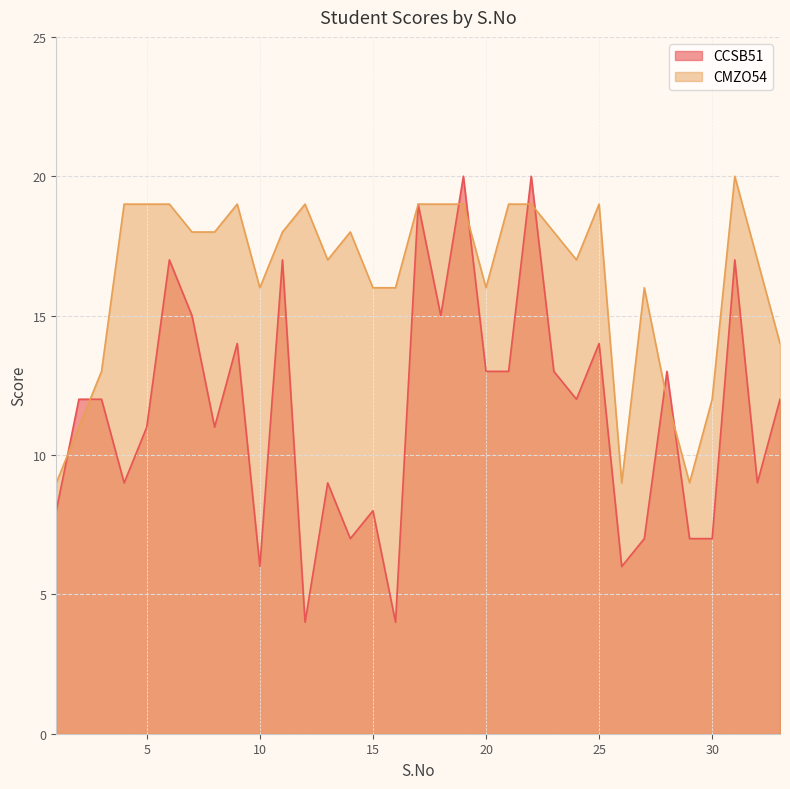

What is the sum of the CCSB51 values at 26 and 6?

23